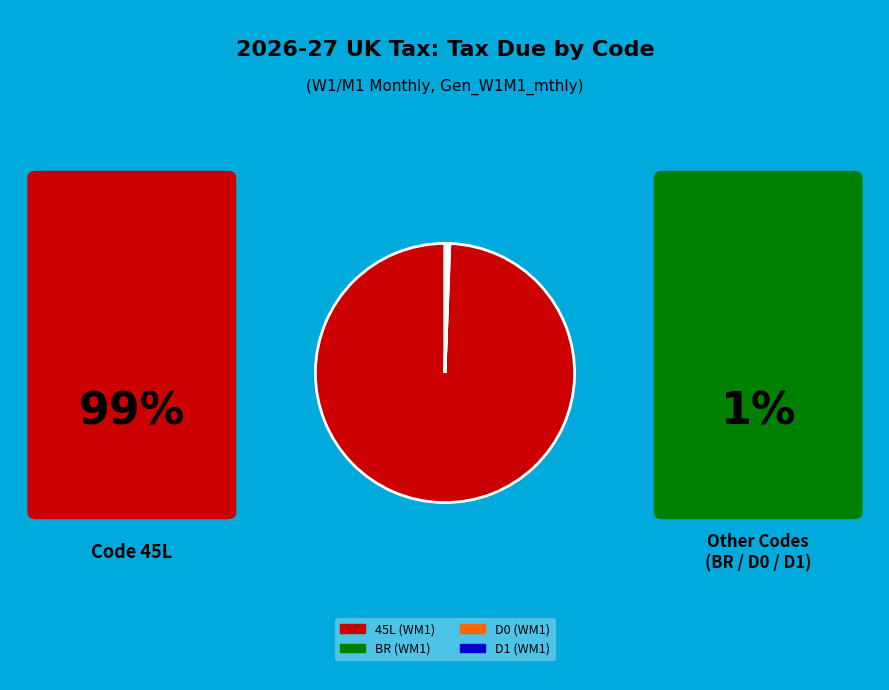

Is there any slice that represents more than half of the pie?

Yes